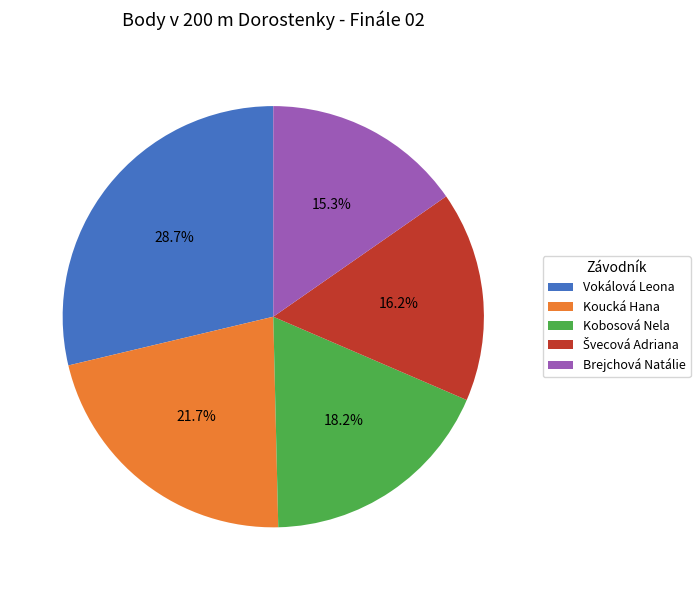

Which slice is the smallest?

Brejchová Natálie